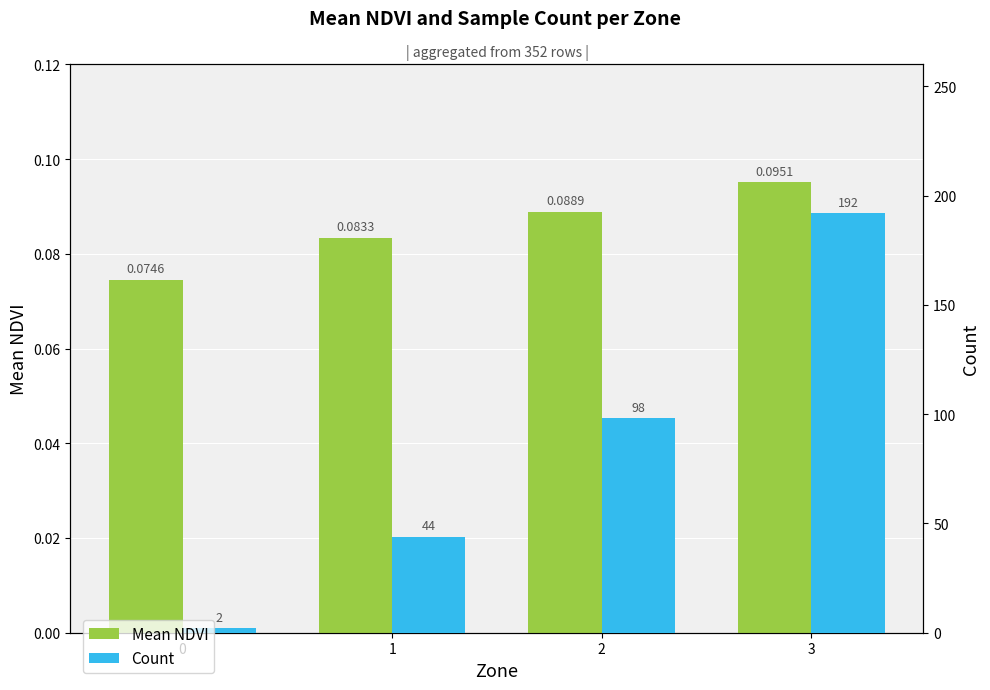

Reading left to right, list all the values displayed in this chart.

Mean NDVI: 0.1	0.1	0.1	0.1
Count: 2.0	44.0	98.0	192.0